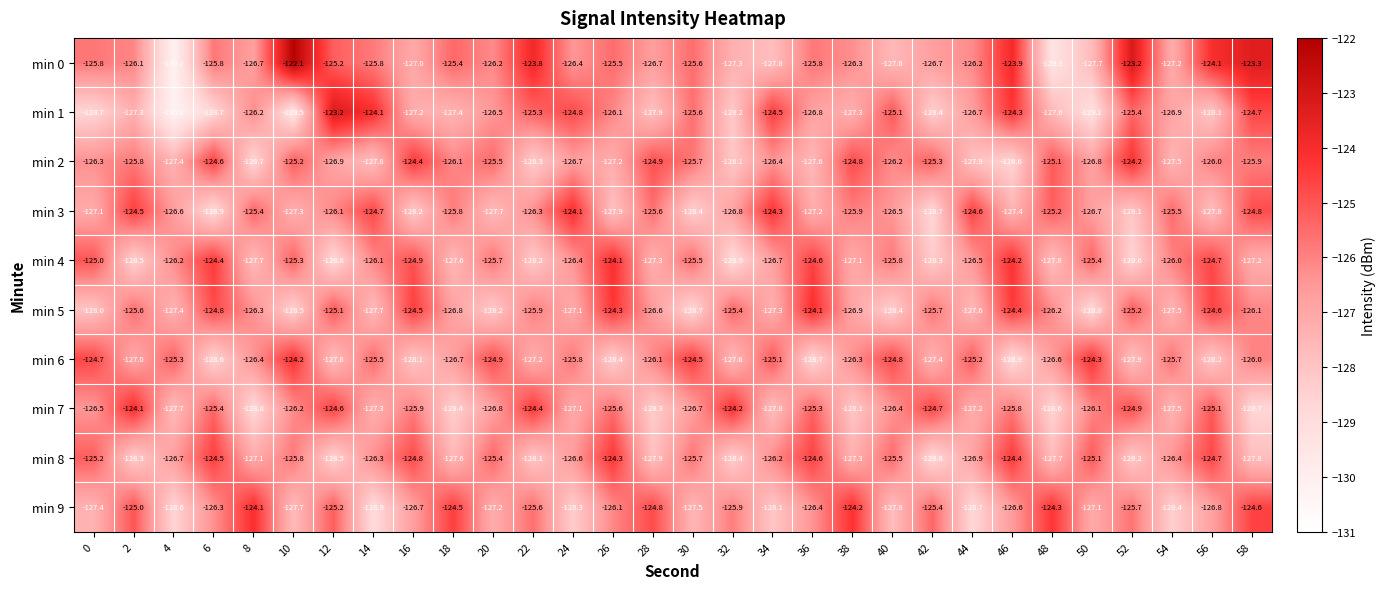

Rank the series at 52 from lowest to highest value.

min 4, min 8, min 3, min 6, min 9, min 1, min 5, min 7, min 2, min 0